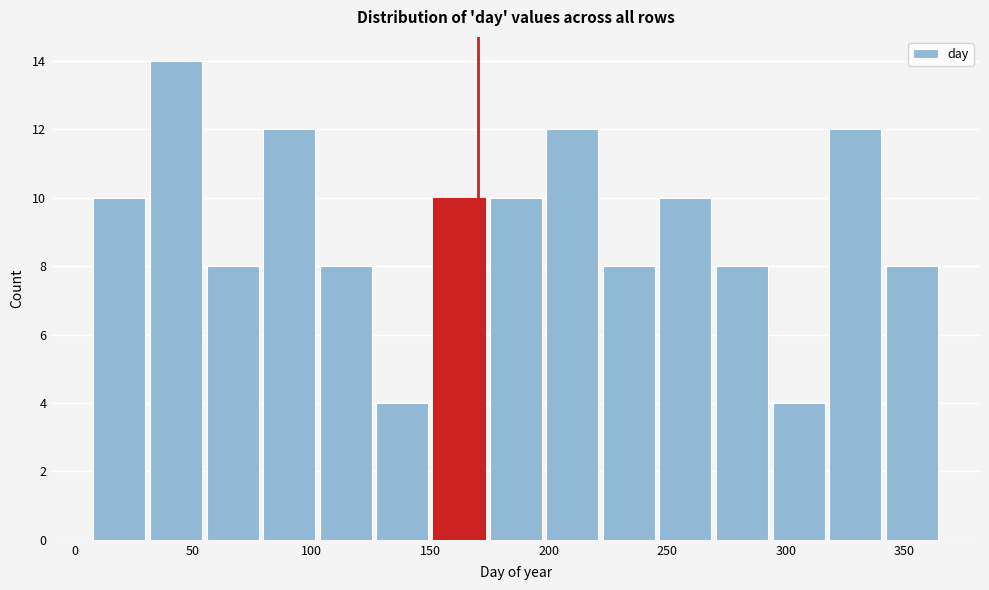

Reading left to right, list every bar in this chart as the range it spans on the x-axis followed by its height. Neither the bar edges nor the heights are printed on the chart, so give them approximately, as read against the axes.

10 to 30: 10
30 to 55: 14
55 to 80: 8
80 to 105: 12
105 to 125: 8
125 to 150: 4
150 to 175: 10
175 to 200: 10
200 to 225: 12
225 to 245: 8
245 to 270: 10
270 to 295: 8
295 to 320: 4
320 to 340: 12
340 to 365: 8